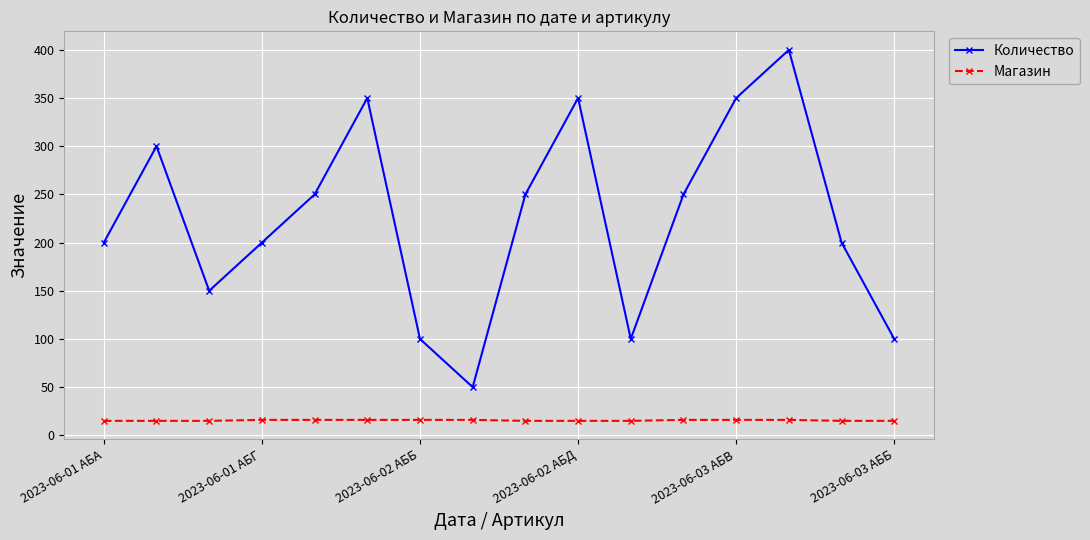

What is the value of the Магазин point at the 3rd from the left?

15